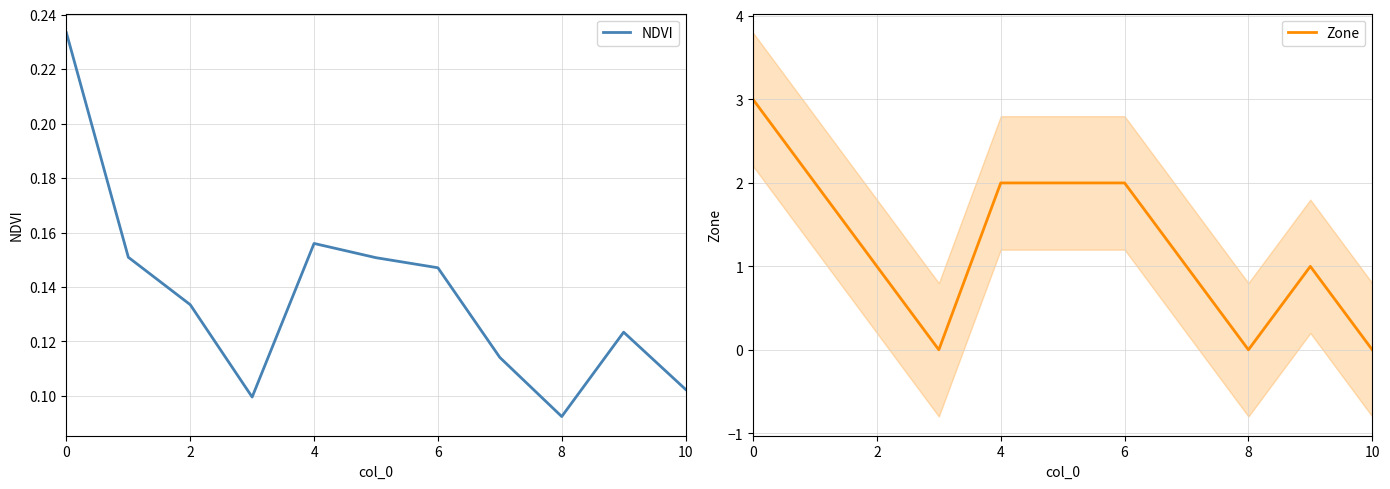

True or false: Zone has a value of 2 at 6.

True